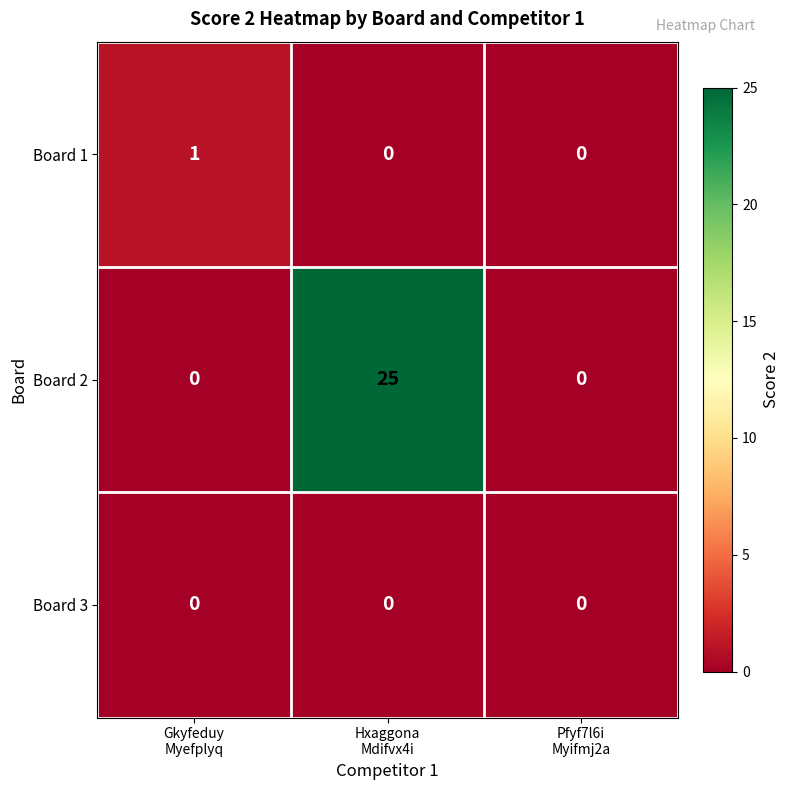

Which series has the largest range (max minus min)?

Board 2